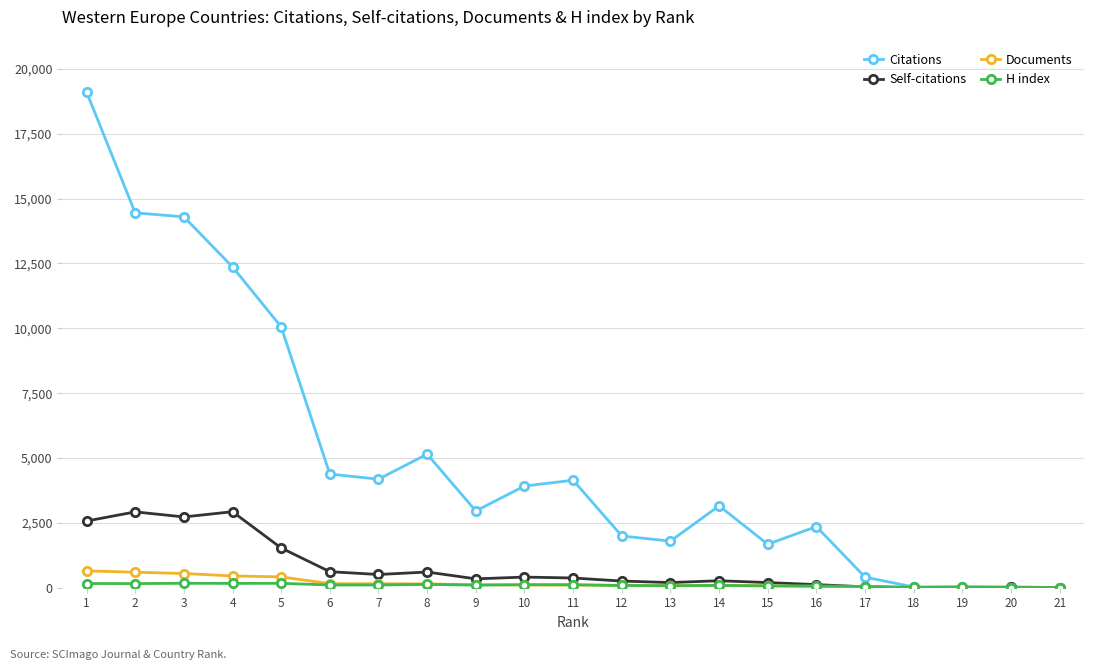

How many distinct data groups are displayed?

4